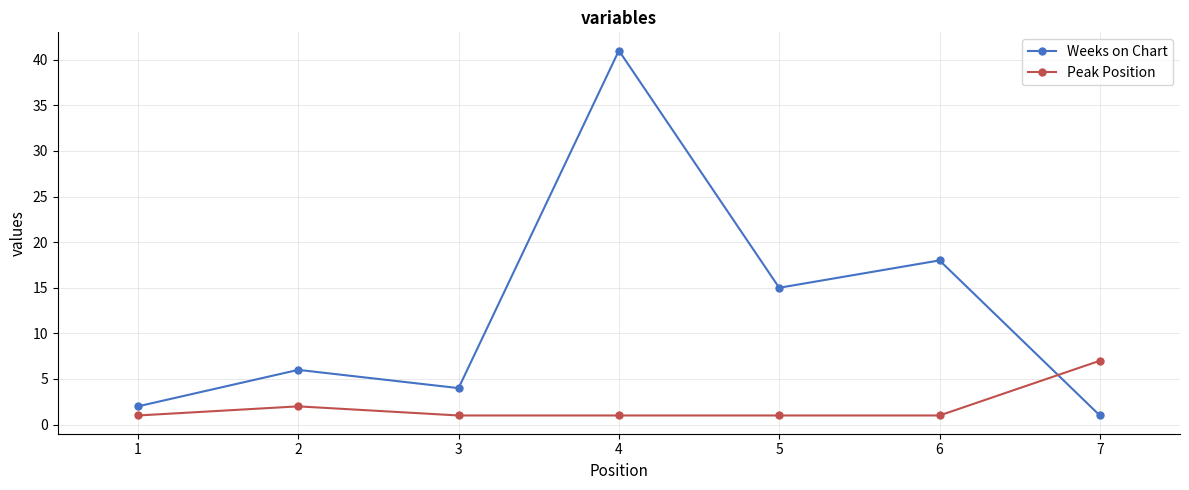

Is the value of Peak Position at 2 greater than the value of Weeks on Chart at 3?

No